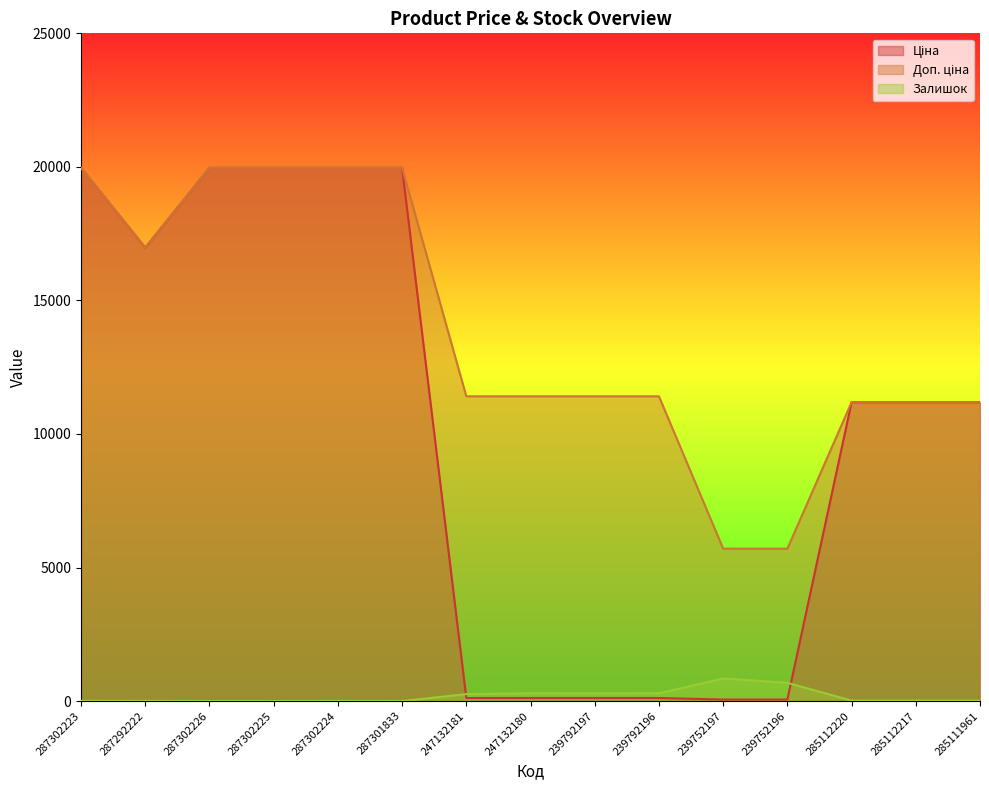

True or false: Доп. ціна and Залишок cross at least once.

False